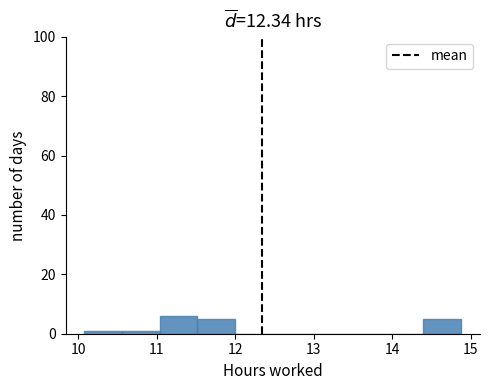

How tall is the bar that spans 14.40 to 14.88 on the x-axis? Neither the bar edges nor the heights are printed on the chart, so give them approximately, as read against the axes.

6